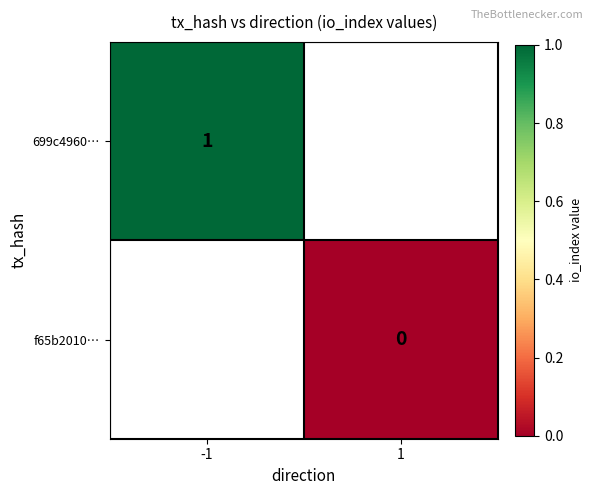

List the labels in order of f65b2010… value, smallest first.

-1, 1